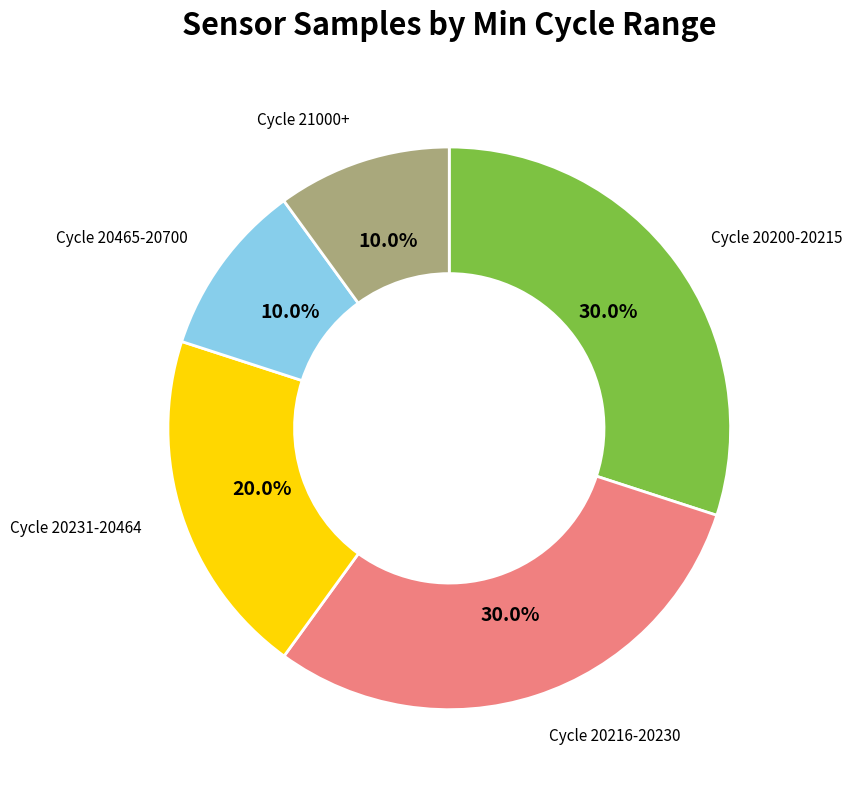

Is there any slice that represents more than half of the pie?

No